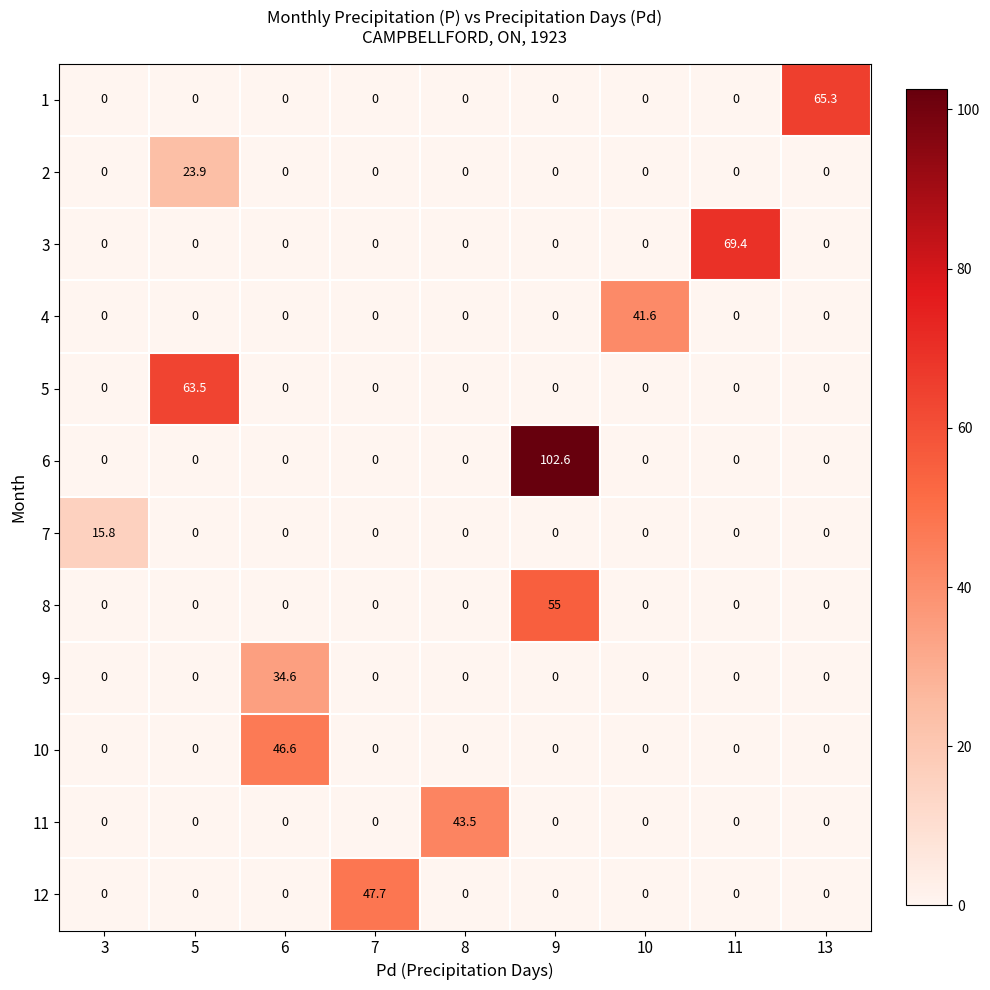

What is the maximum value shown in the chart?

102.6